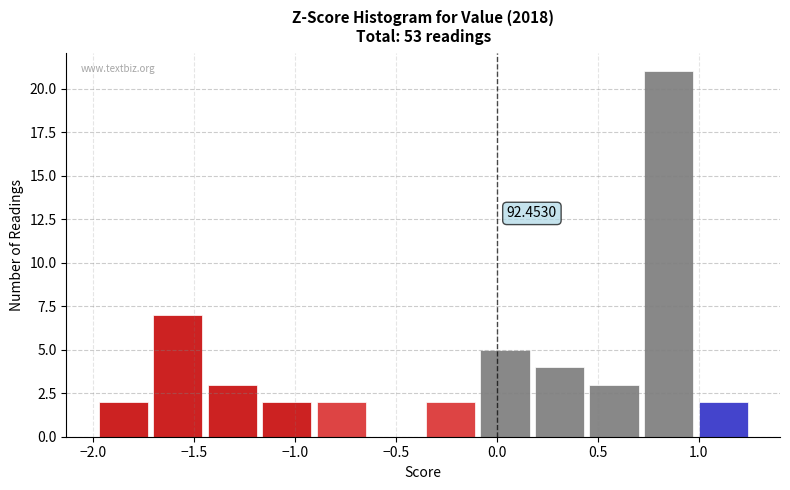

Over which range of the x-axis is the bar tallest?

0.70 to 1.00